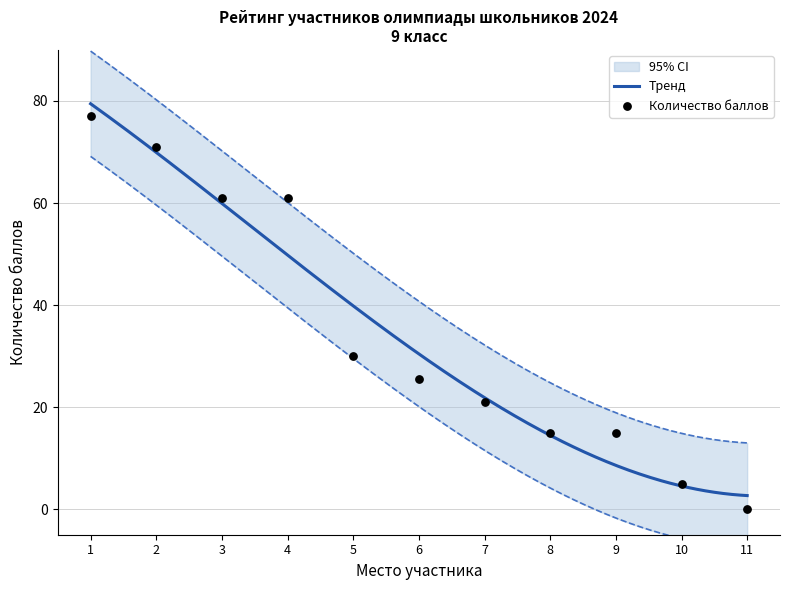

Approximately how many times larger is the value at 3 compared to 4?

1.0